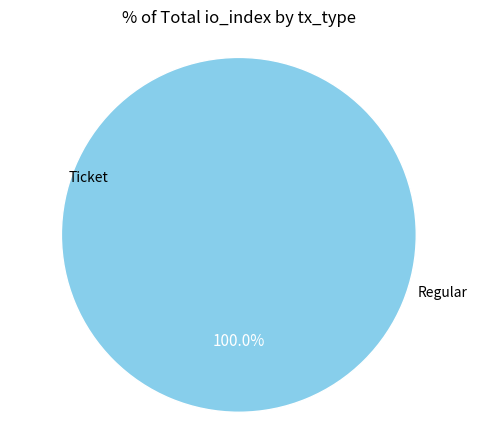

How much of the chart is everything except Ticket?

100.0%